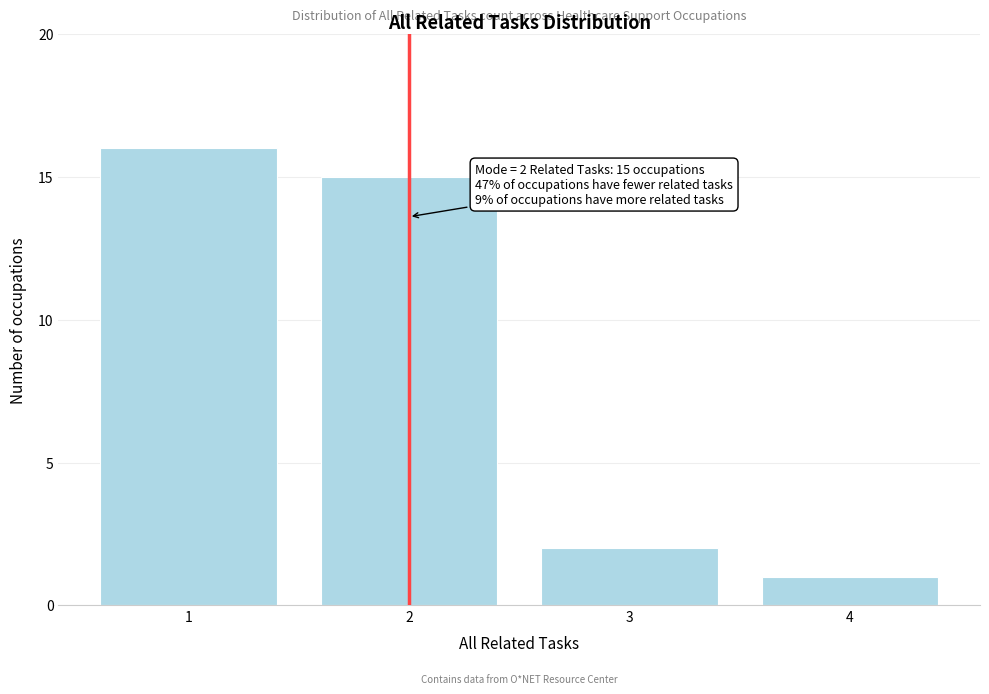

Reading left to right, what are all the values shown in this chart?

1=16	2=15	3=2	4=1